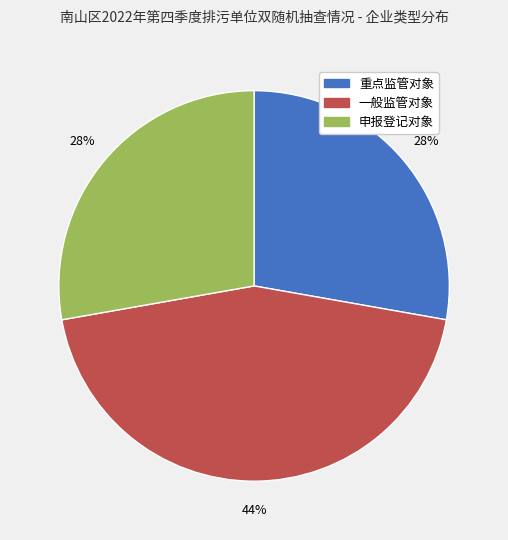

Combined, do 重点监管对象 and 申报登记对象 account for over 50%?

Yes